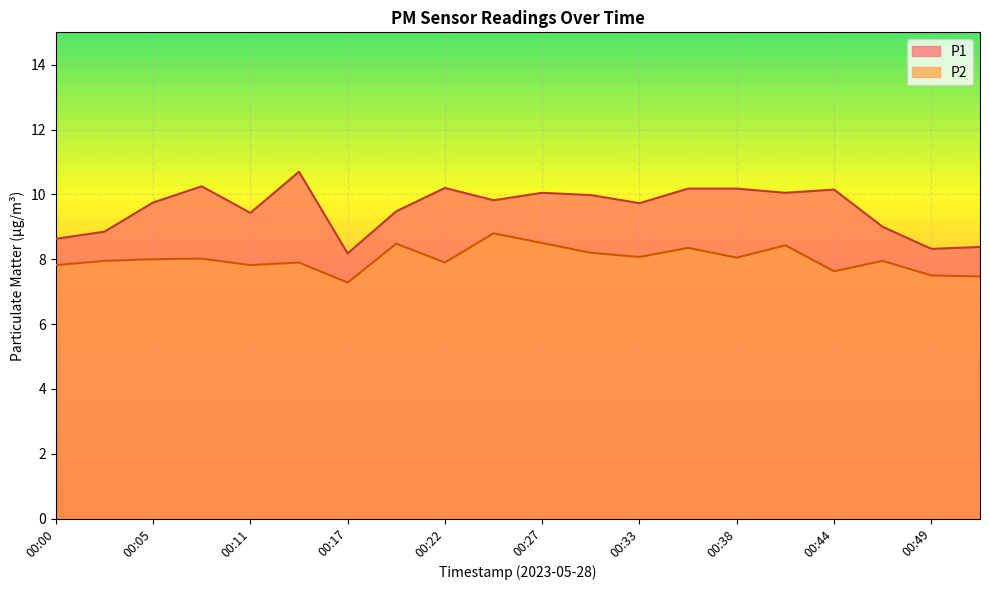

List the series in order of their overall mean, highest first.

P1, P2